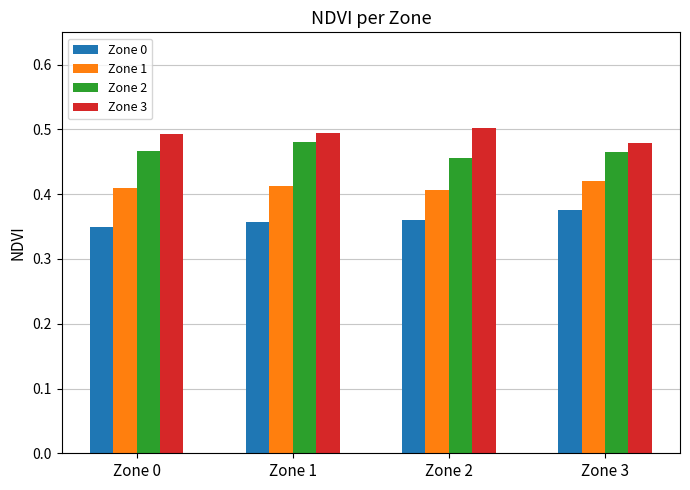

Is the value of Zone 1 at Zone 1 greater than the value of Zone 0 at Zone 0?

Yes